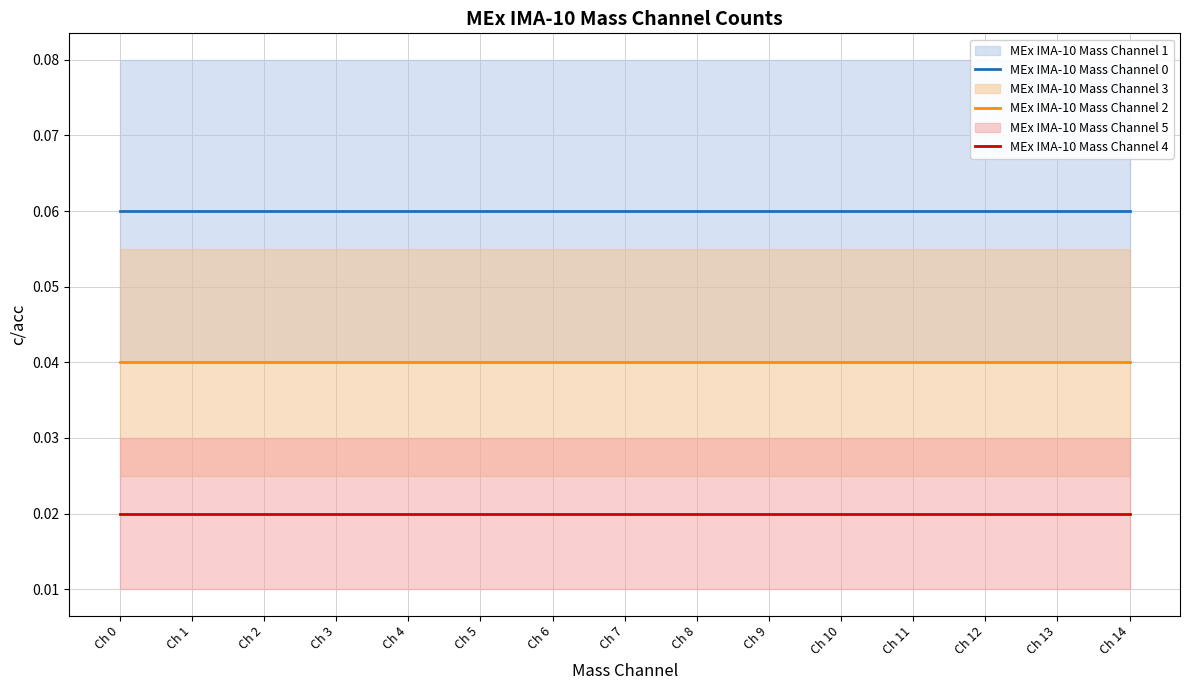

Is the value of MEx IMA-10 Mass Channel 2 at Ch 5 greater than the value of MEx IMA-10 Mass Channel 0 at Ch 5?

No